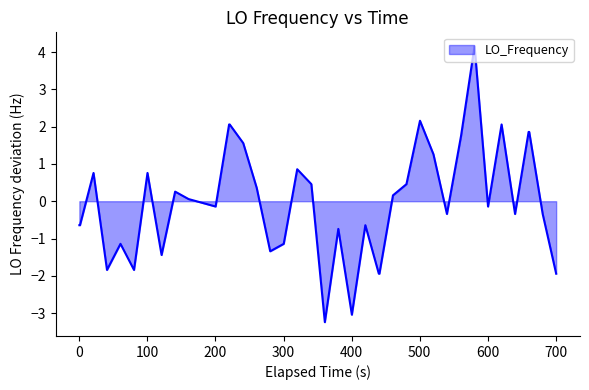

How many values exceed 0?

19